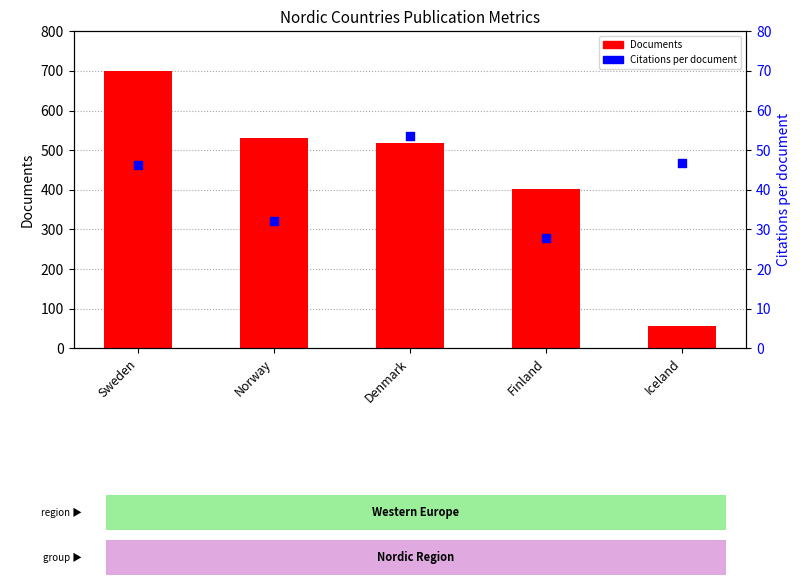

What are all the series names shown in the legend?

Documents, Citations per document